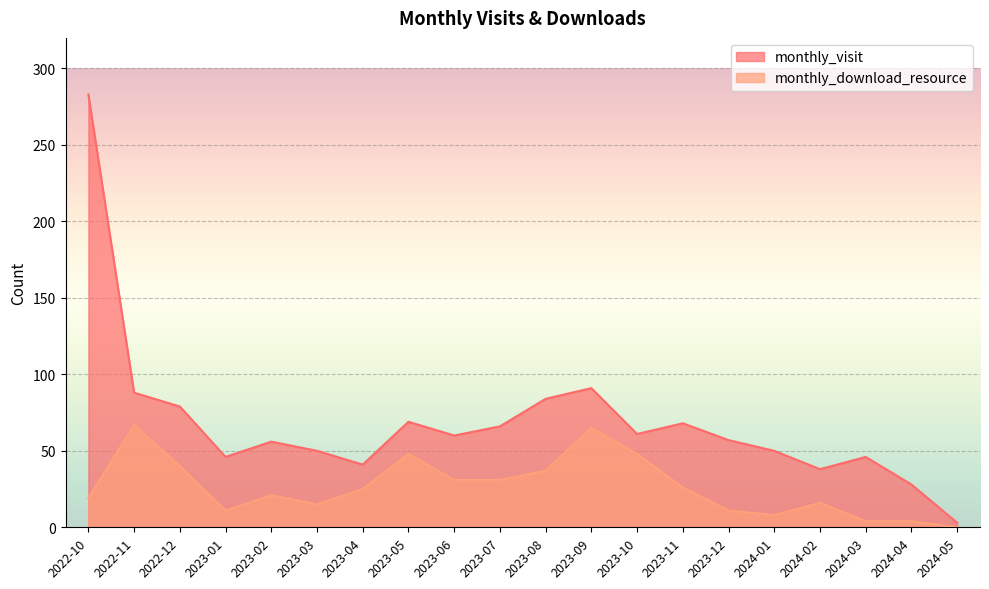

How many values in monthly_download_resource are above zero?

19